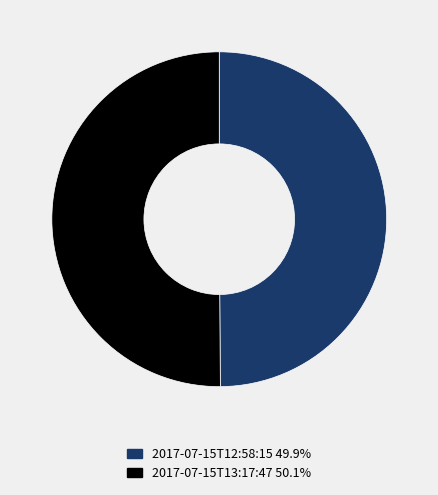

What is the ratio of the value at 2017-07-15T13:17:47 50.1% to the value at 2017-07-15T12:58:15 49.9%?

1.0